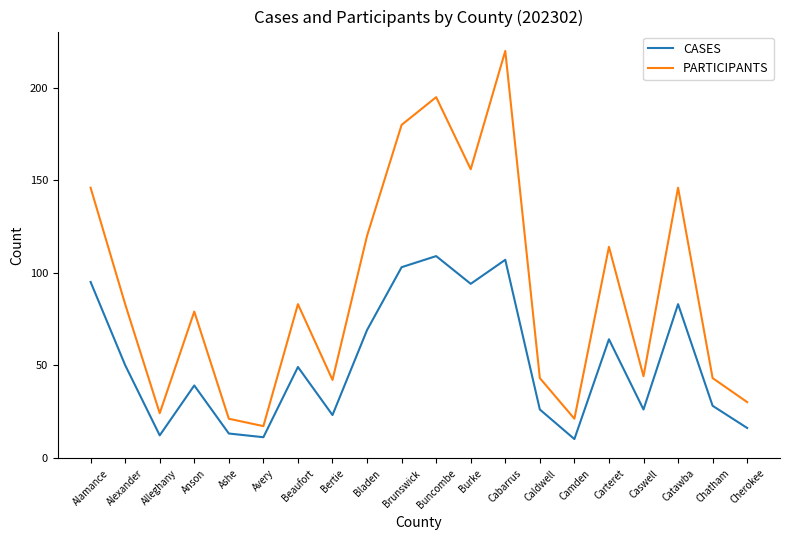

What is the sum of the PARTICIPANTS values at Buncombe and Alleghany?

219